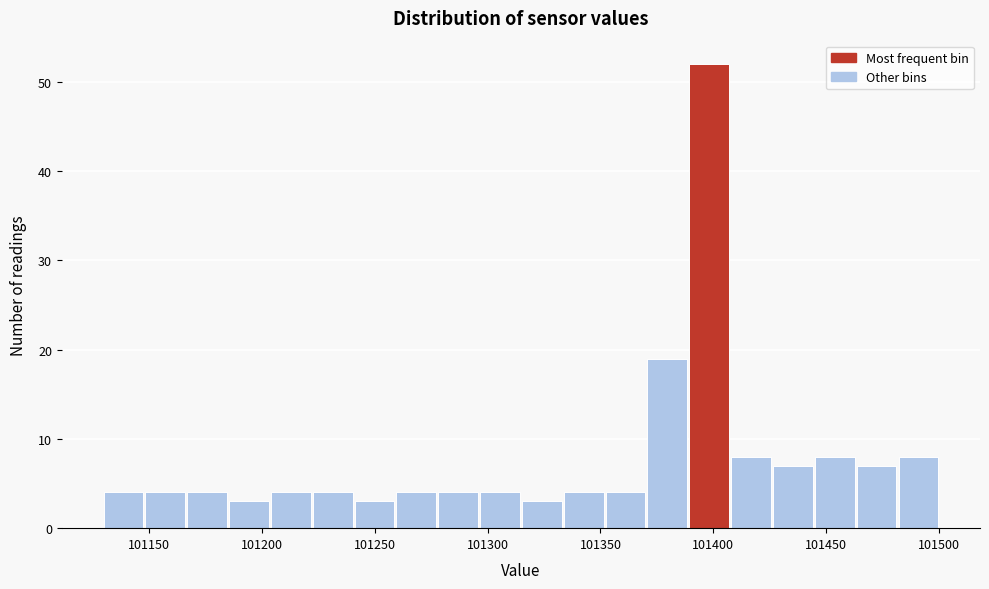

Around what value on the x-axis is the tallest bar? Give the approximate position of its centre, as read against the axis.

101400